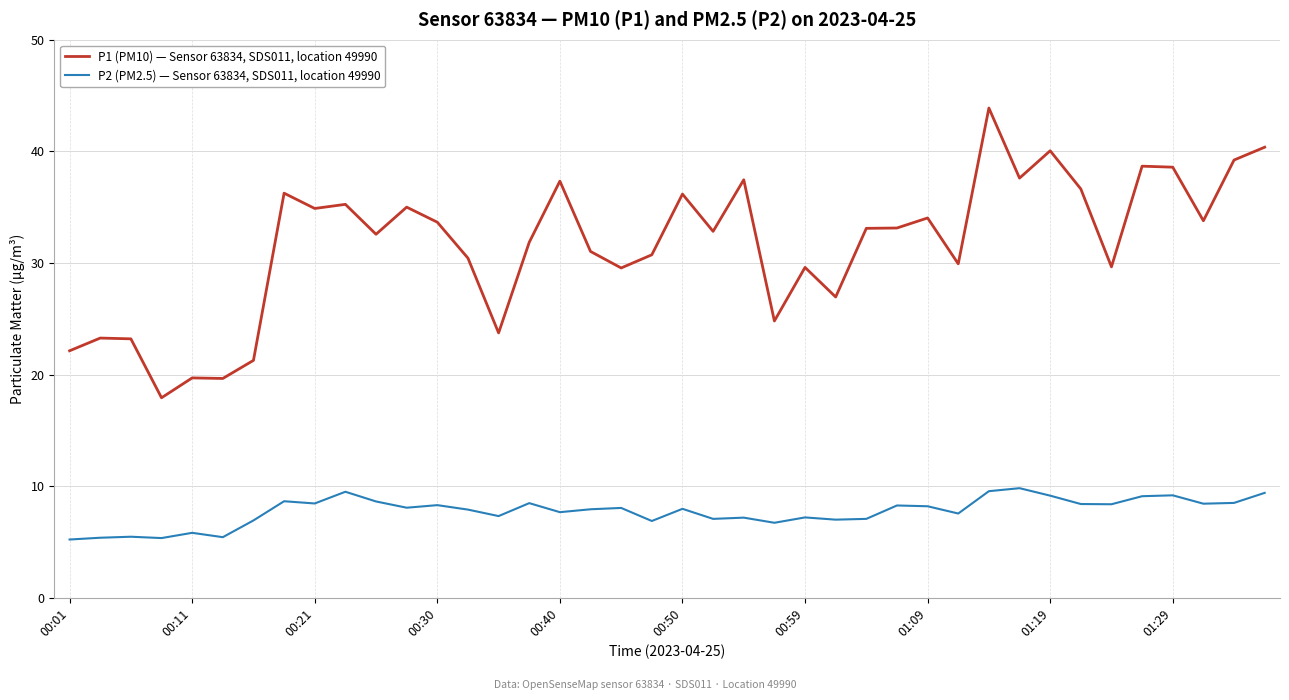

List the series in order of their overall mean, highest first.

P1 (PM10) — Sensor 63834, SDS011, location 49990, P2 (PM2.5) — Sensor 63834, SDS011, location 49990